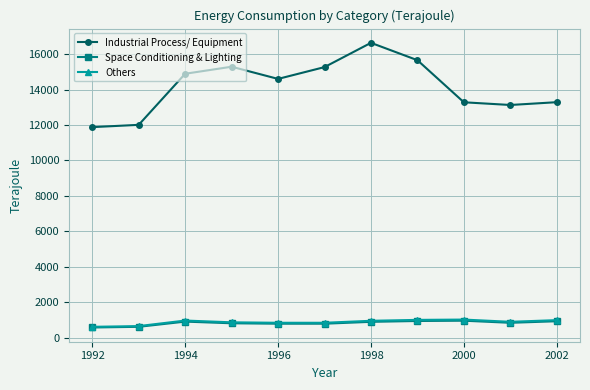

Which series has the widest spread of values?

Industrial Process/ Equipment